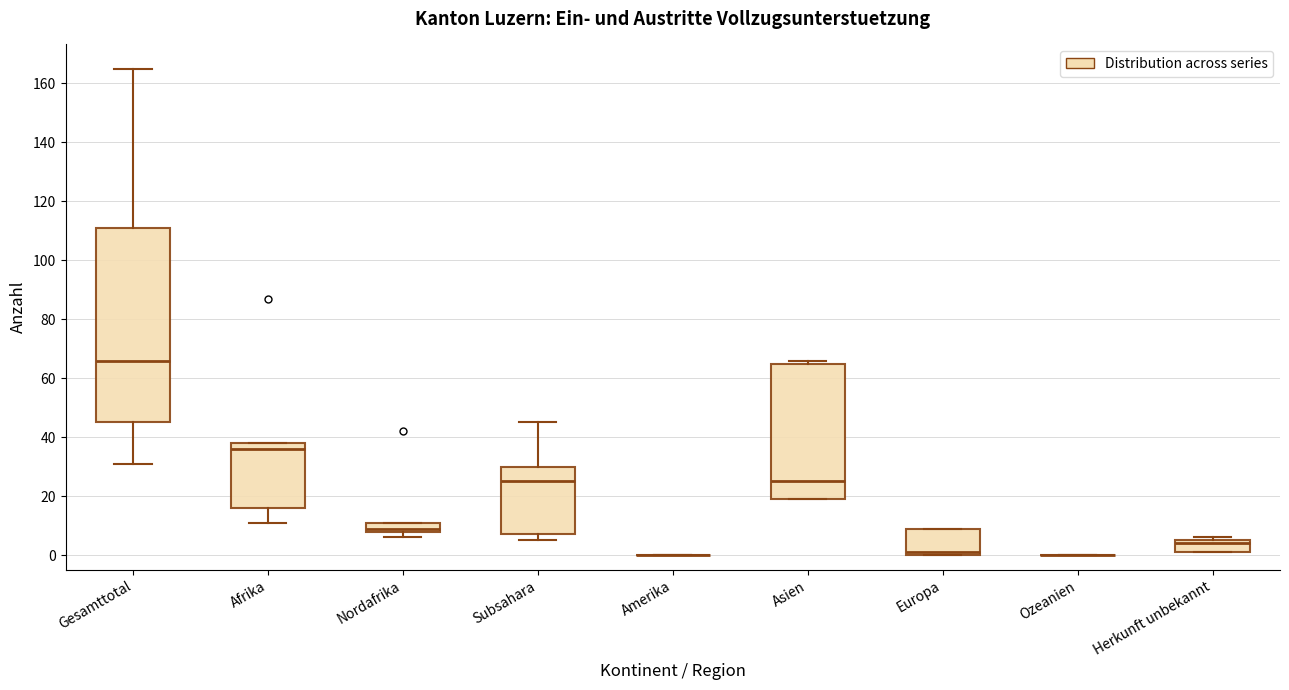

Where is the lower edge of the box for Nordafrika on the y-axis? The values are not printed on the chart, so give them approximately, as read against the axis.

8